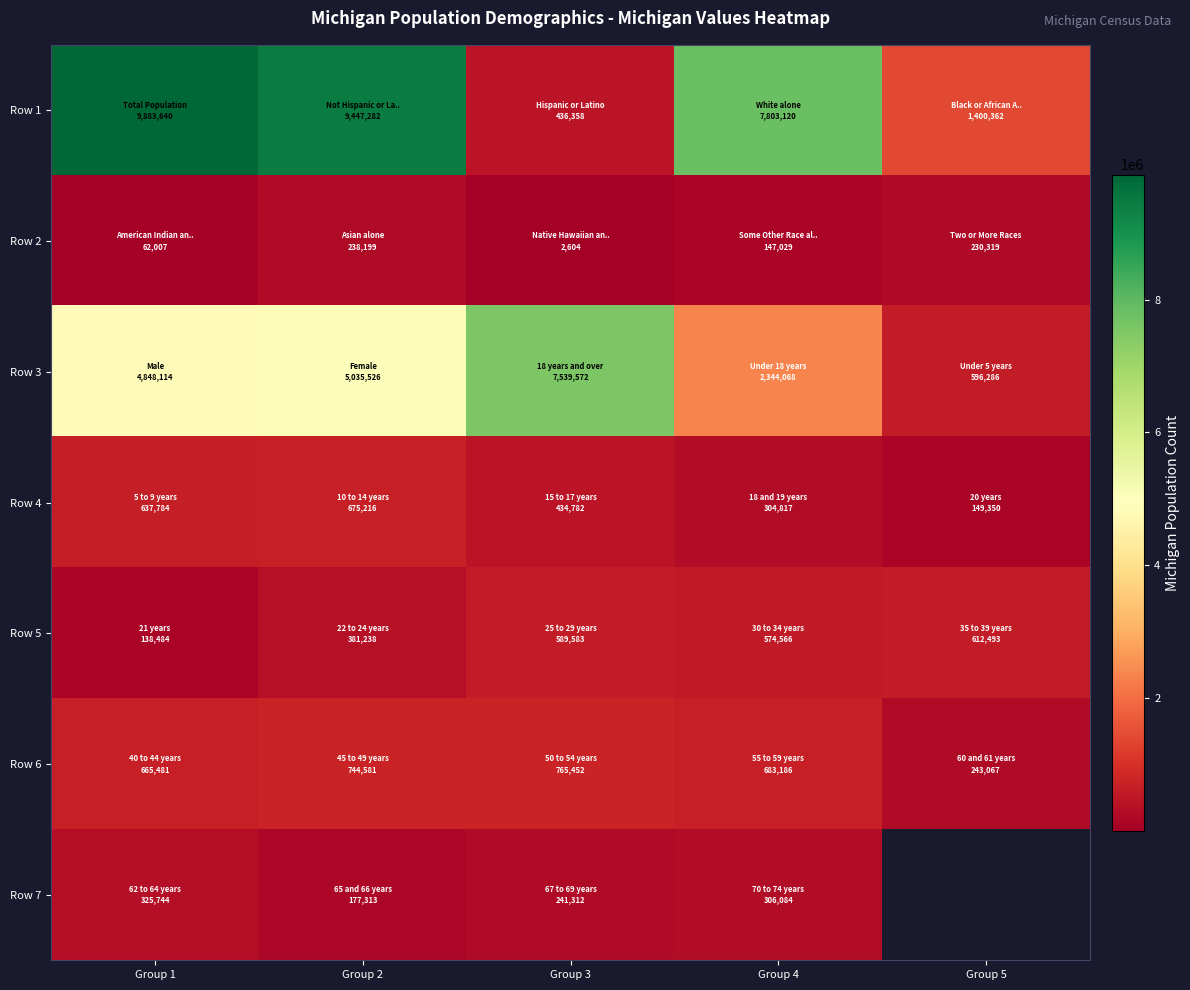

At which category is the sum across all series the highest?

Group 2